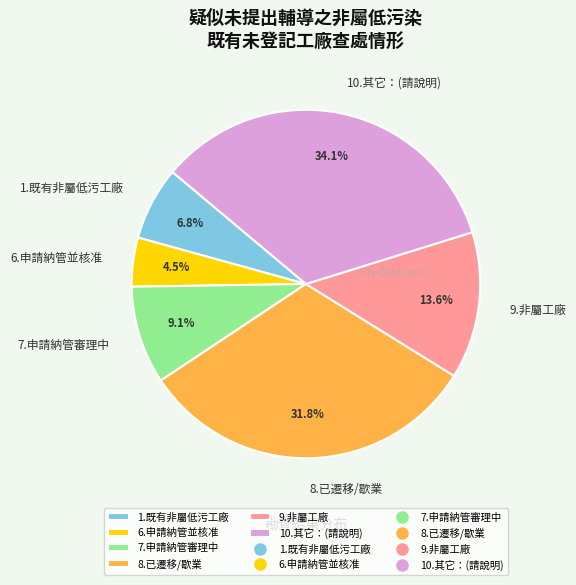

Approximately how many times larger is the value at 6.申請納管並核准 compared to 9.非屬工廠?

0.3